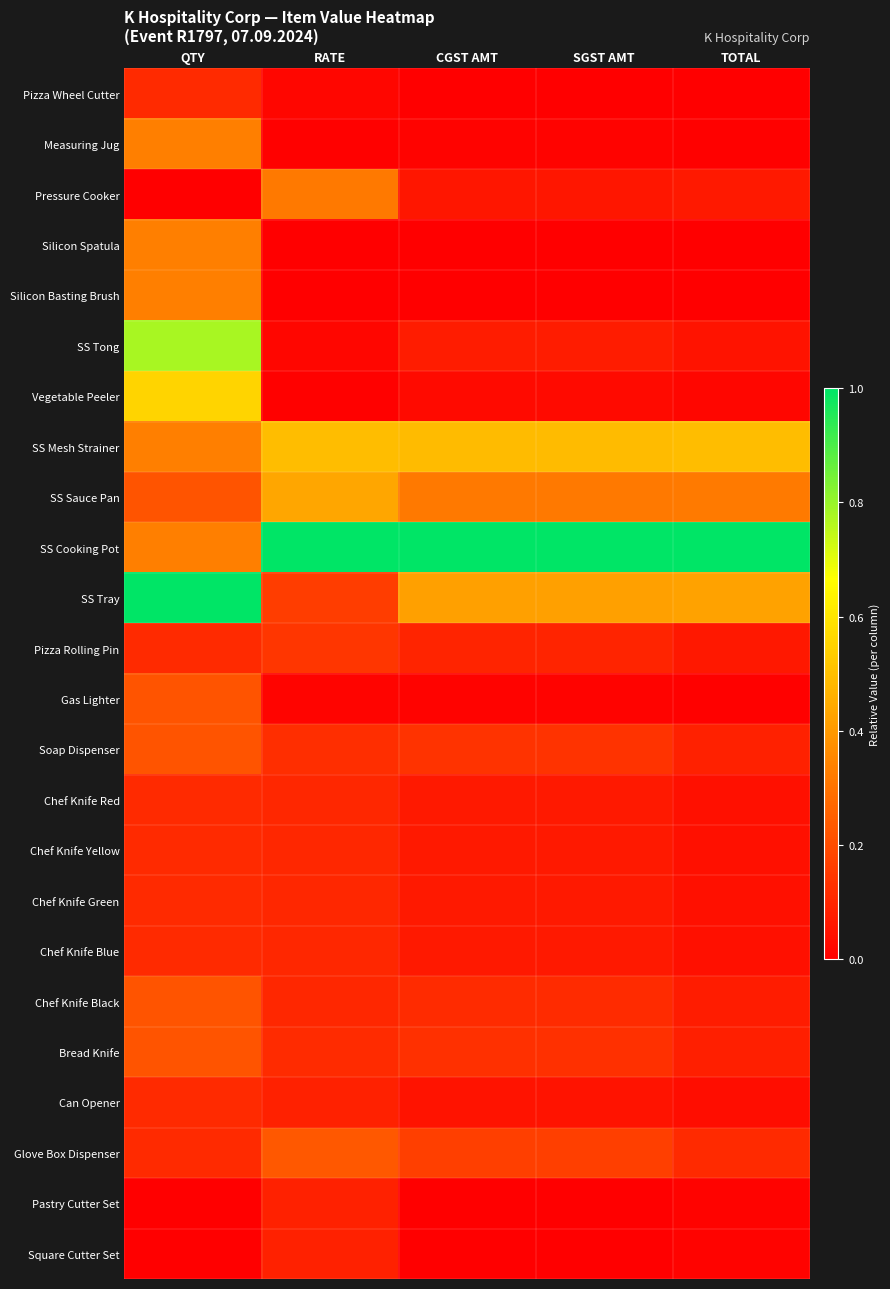

What is the difference between the highest and lowest values at QTY?

1.0